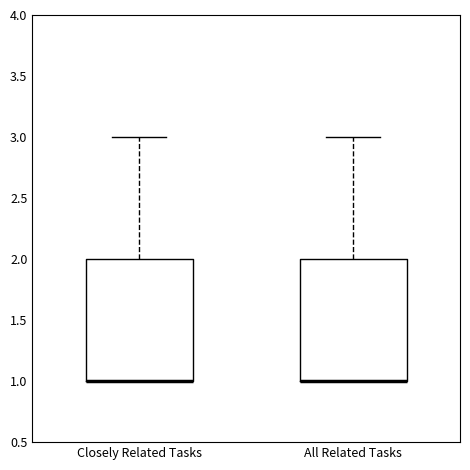

Reading left to right, transcribe this box plot: for each box, give where its median line is, the range the box spans, and where its two whiskers end, as read against the y-axis. The values are not printed on the chart, so give them approximately, as read against the axis.

Closely Related Tasks: median 1 (drawn on the box's lower edge), box 1 to 2, whiskers 1 to 3
All Related Tasks: median 1 (drawn on the box's lower edge), box 1 to 2, whiskers 1 to 3